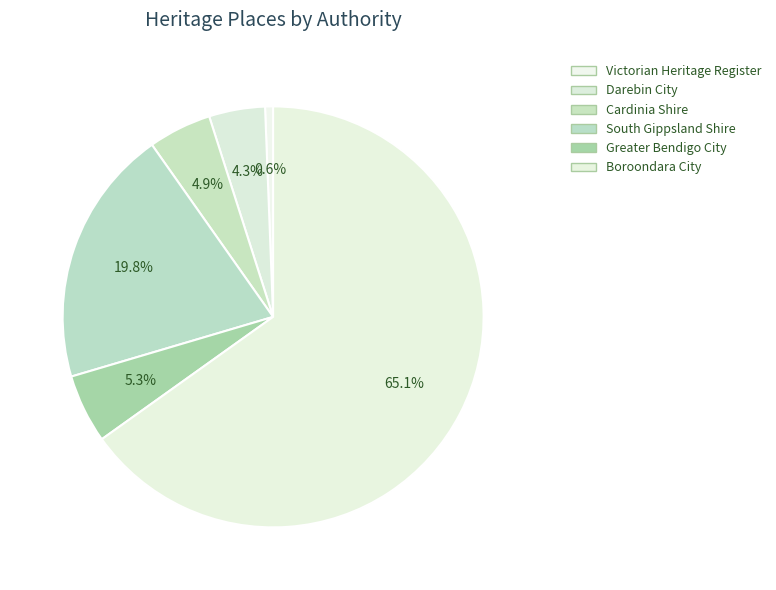

Count the number of slices in the pie.

6